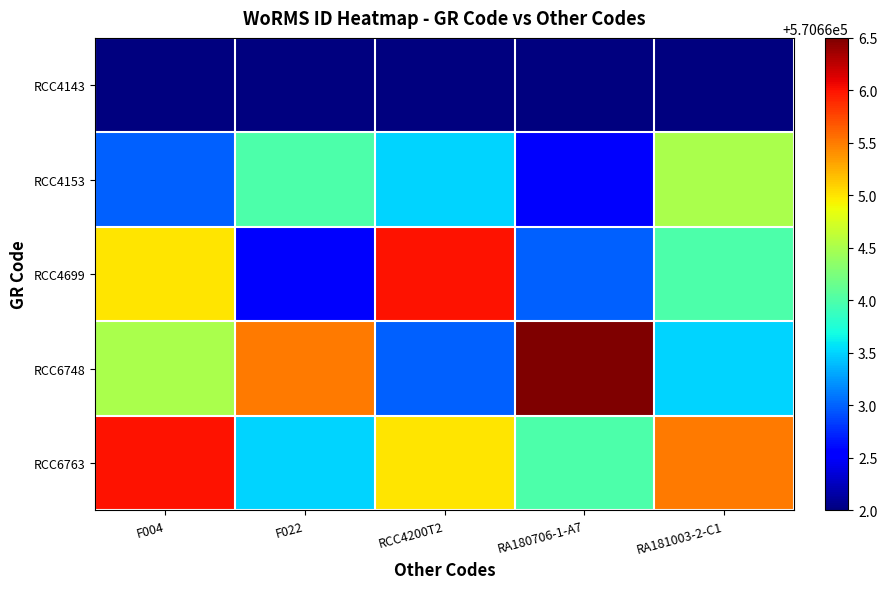

Reading left to right, transcribe all the data shown in this chart.

RCC4143: F004=570662.0	F022=570662.0	RCC4200T2=570662.0	RA180706-1-A7=570662.0	RA181003-2-C1=570662.0
RCC4153: F004=570663.0	F022=570664.0	RCC4200T2=570663.5	RA180706-1-A7=570662.5	RA181003-2-C1=570664.5
RCC4699: F004=570665.0	F022=570662.5	RCC4200T2=570666.0	RA180706-1-A7=570663.0	RA181003-2-C1=570664.0
RCC6748: F004=570664.5	F022=570665.5	RCC4200T2=570663.0	RA180706-1-A7=570666.5	RA181003-2-C1=570663.5
RCC6763: F004=570666.0	F022=570663.5	RCC4200T2=570665.0	RA180706-1-A7=570664.0	RA181003-2-C1=570665.5